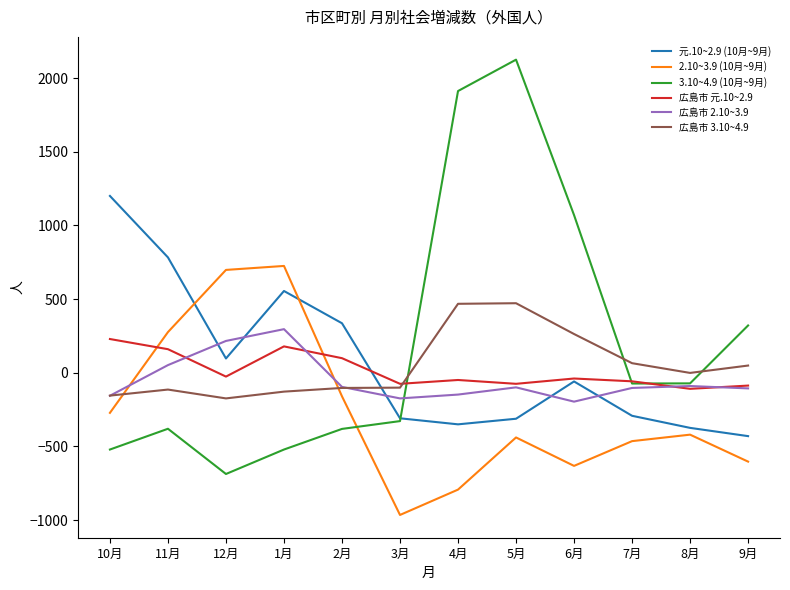

What is the difference between the 広島市 2.10~3.9 values at 10月 and 3月?

18